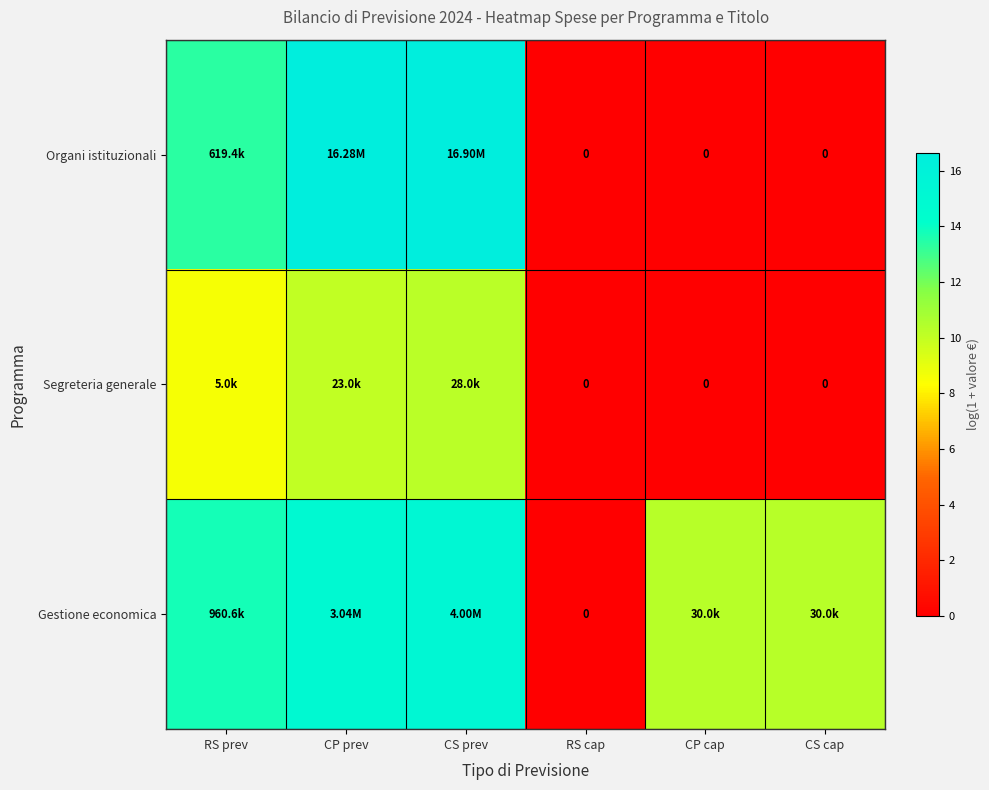

Read the Organi istituzionali value at CP prev.

16.6